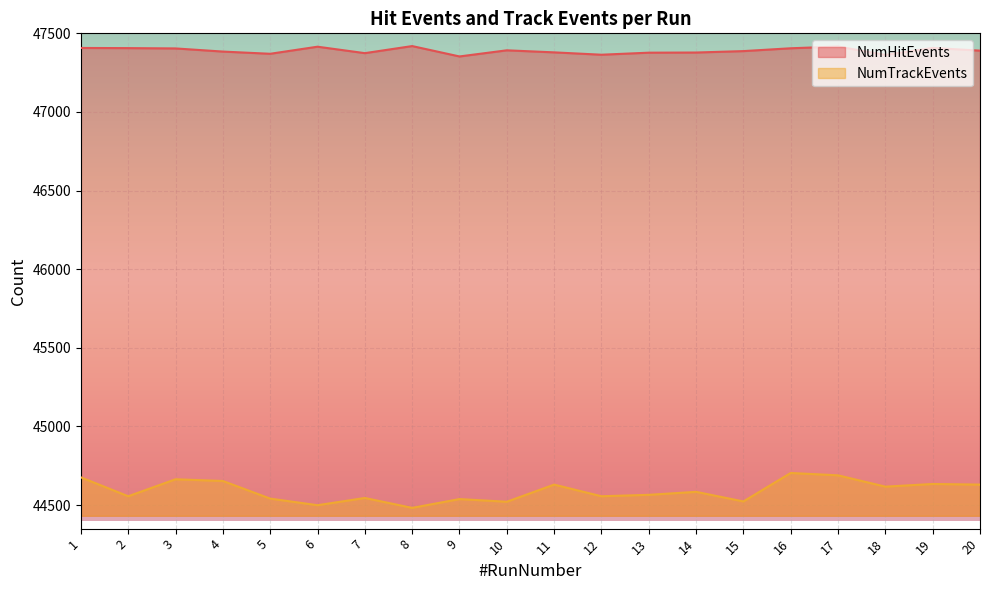

The NumHitEvents series shows 23304 at 16. True or false?

False